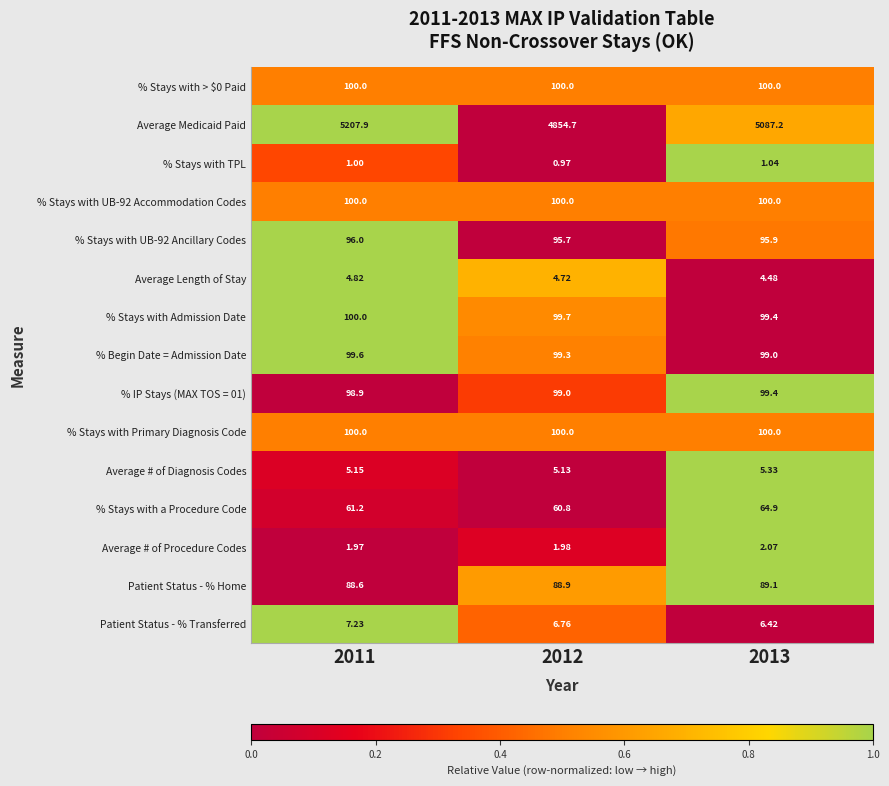

What is the difference between the highest and lowest values at 2012?

4853.7